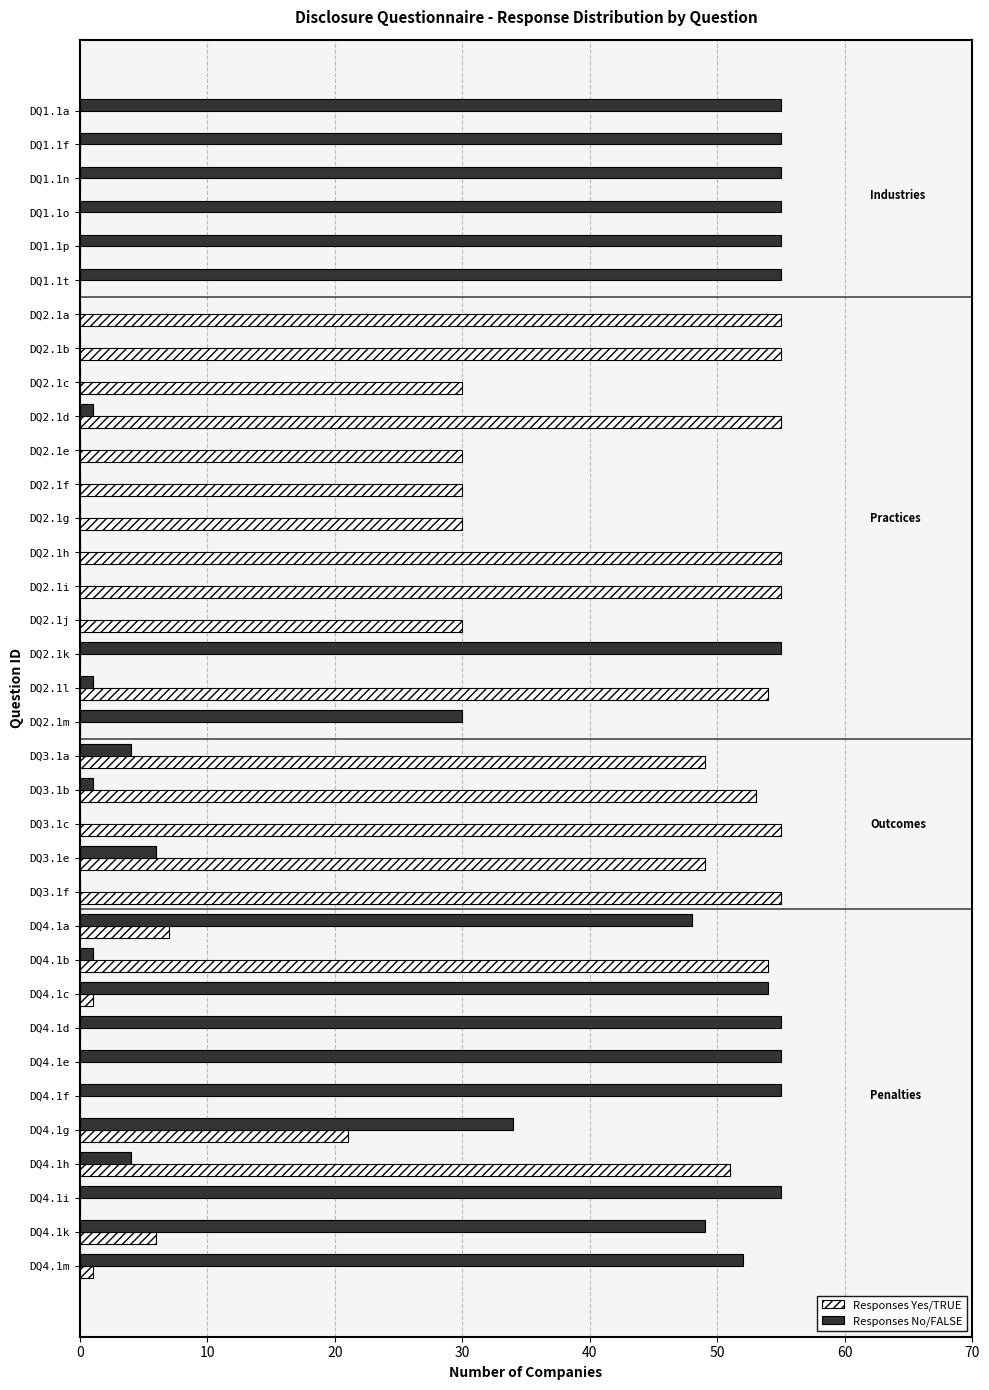

Where is Responses No/FALSE nearest to the value 27?

DQ2.1m